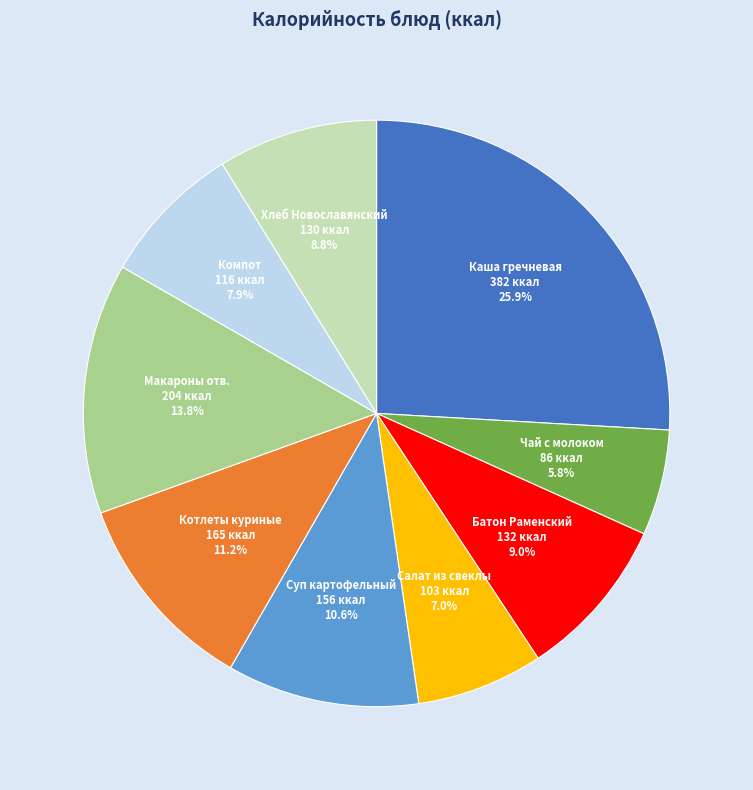

Which category has the biggest portion of the pie?

Каша гречневая